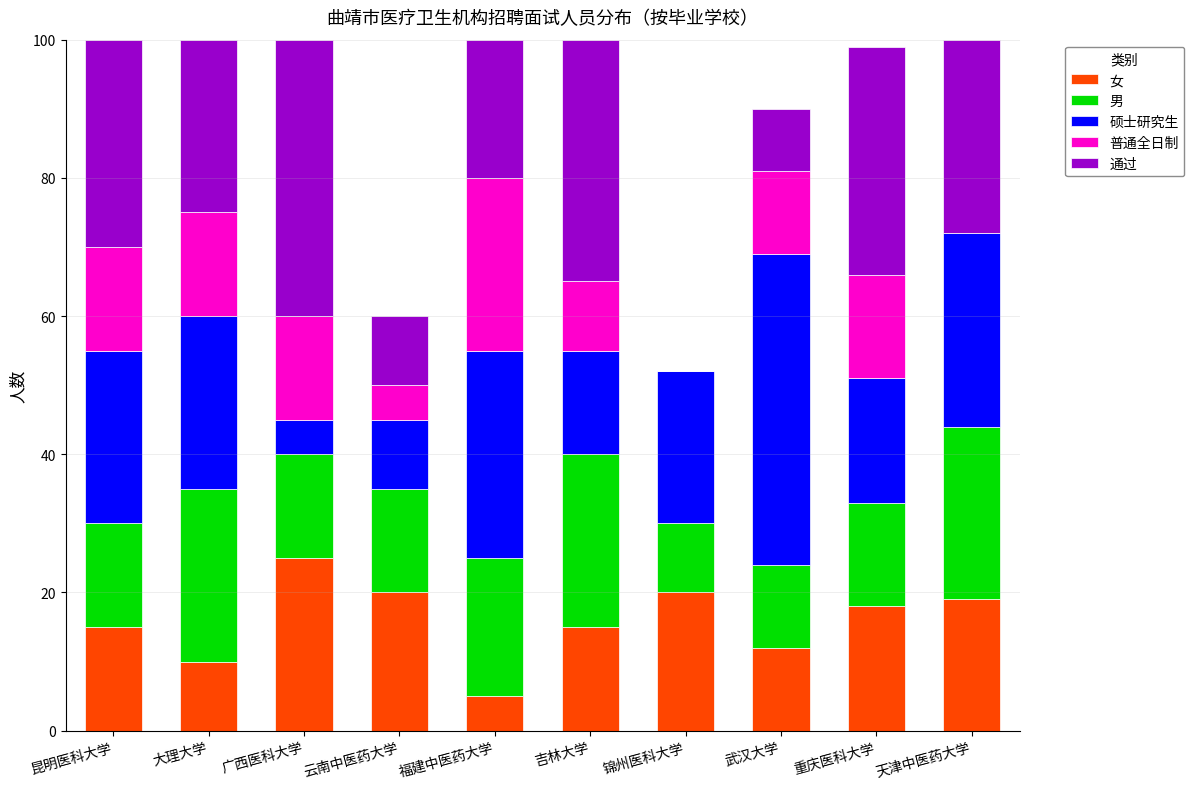

The value of 女 at 福建中医药大学 is 5. True or false?

True